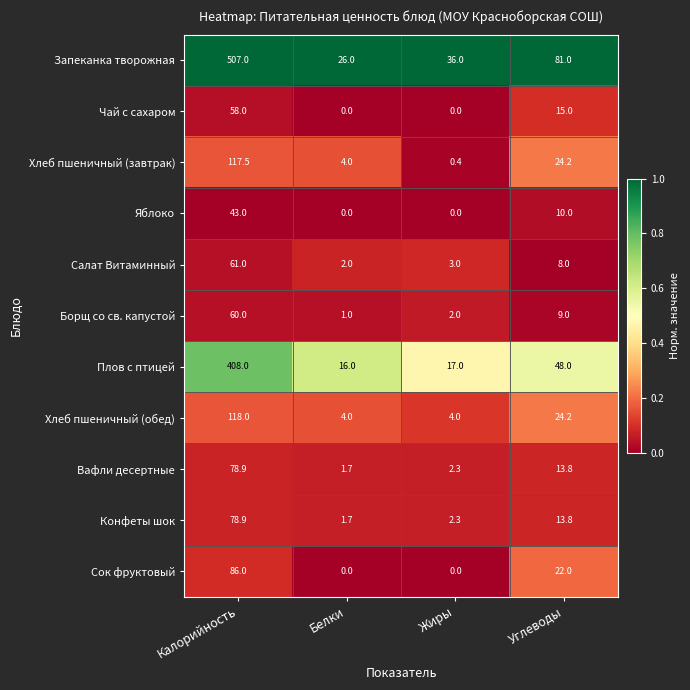

Which category has the highest value in the Плов с птицей series?

Калорийность